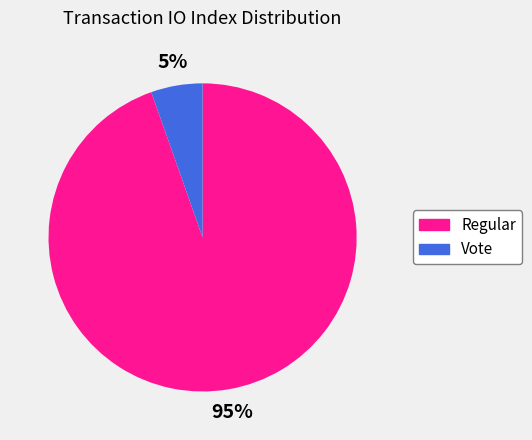

What percentage is the Regular slice, to the nearest percent?

95%